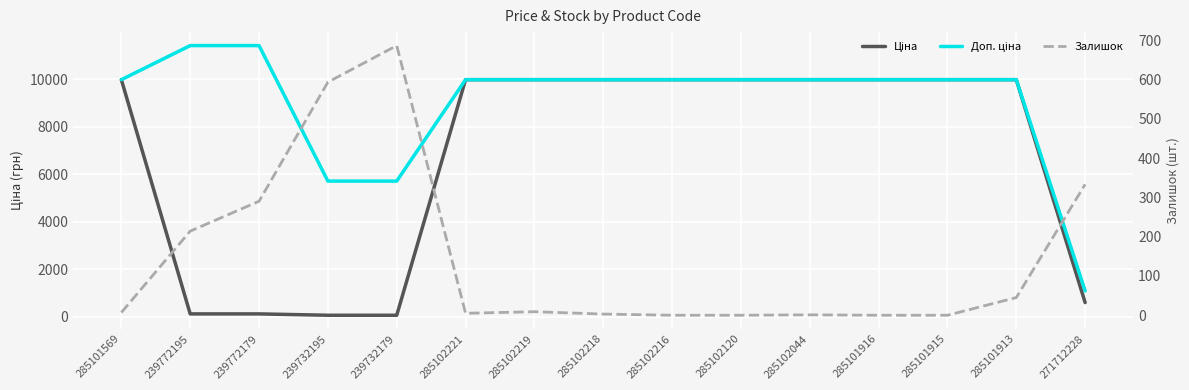

What is the difference between the maximum and minimum values in the Доп. ціна series?

10328.3